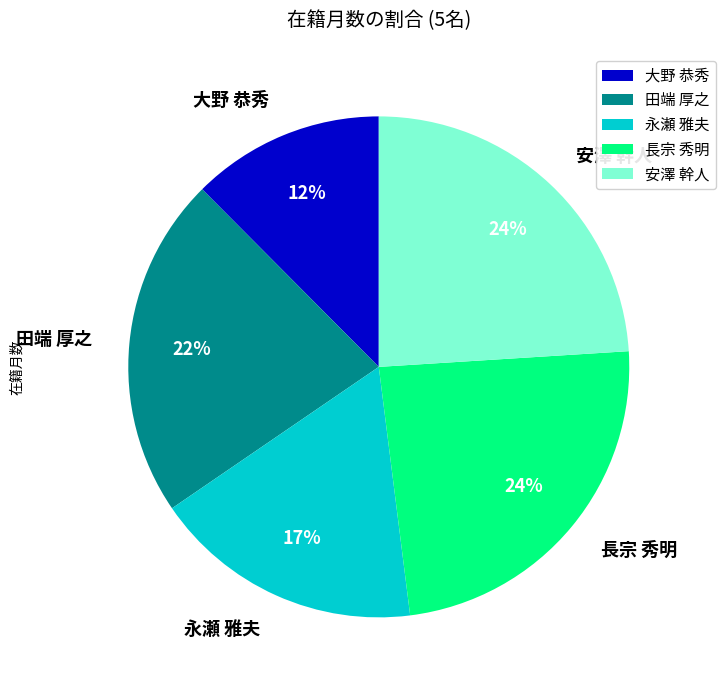

Between 大野 恭秀 and 田端 厚之, which is larger?

田端 厚之